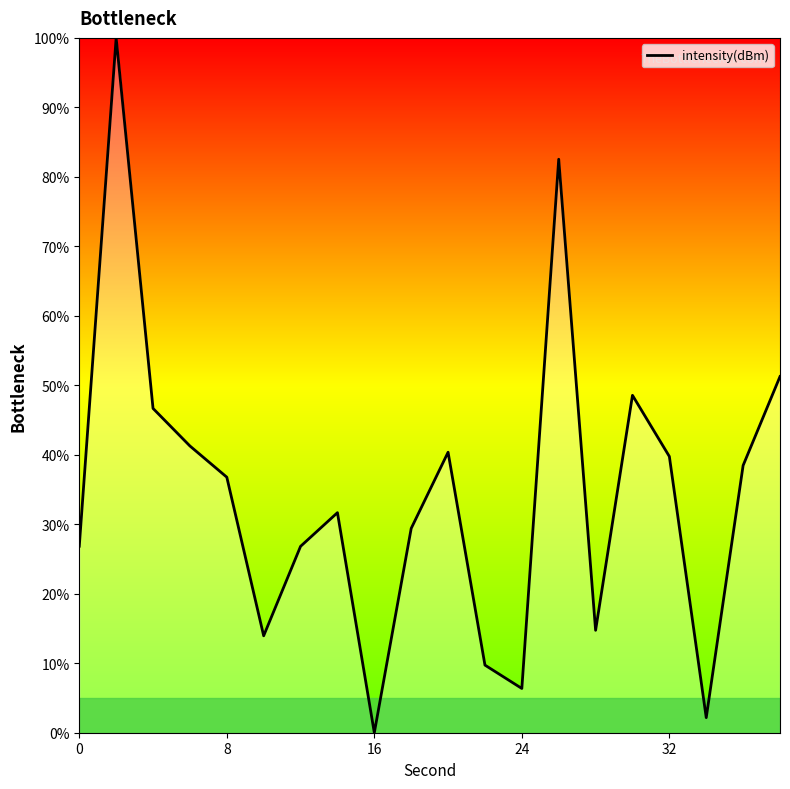

What is the greatest value displayed?

100.0